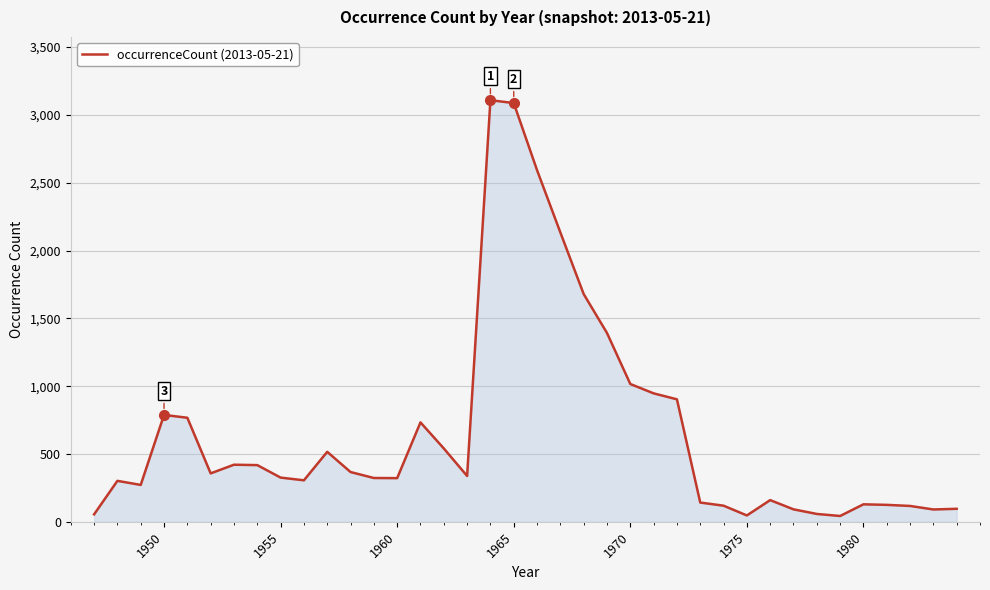

What is the difference between the maximum and minimum values?

3065